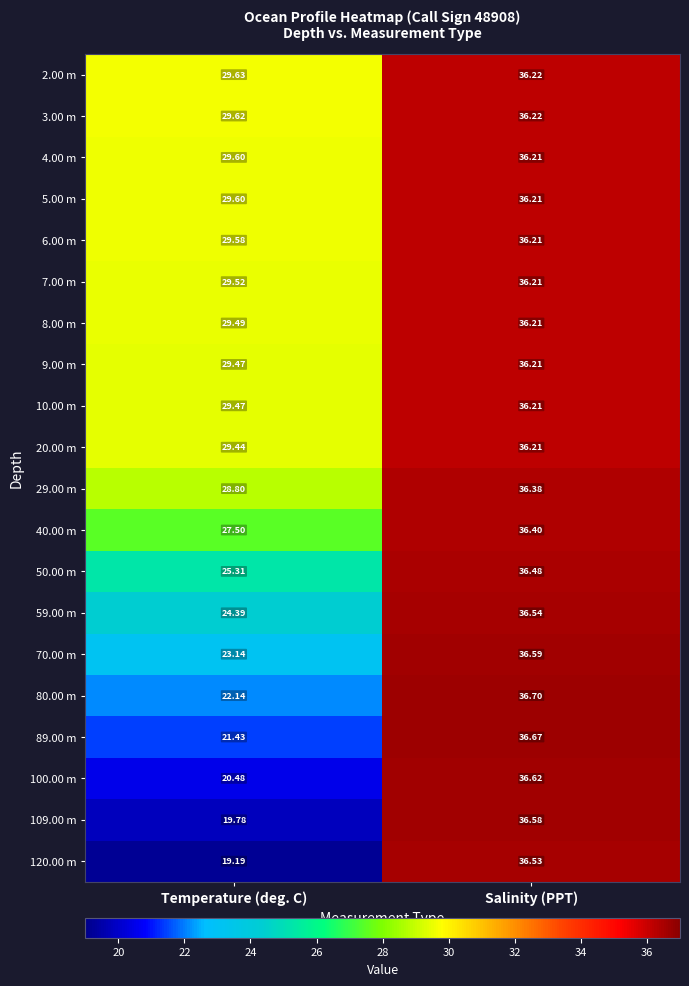

Where is 40.00 m nearest to the value 31?

Temperature (deg. C)